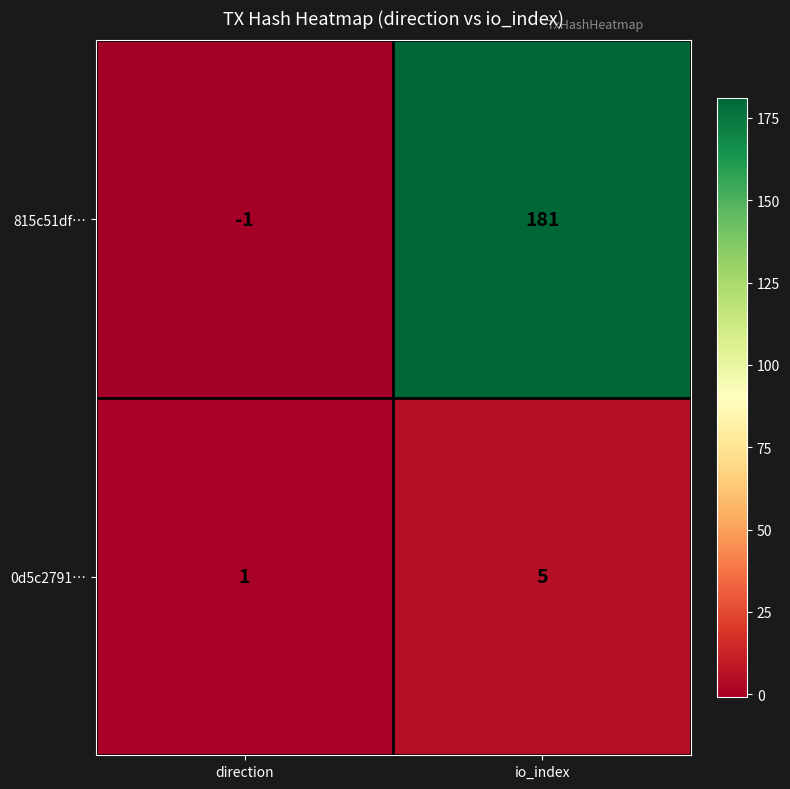

Between direction and io_index, which series saw the biggest shift?

815c51df…